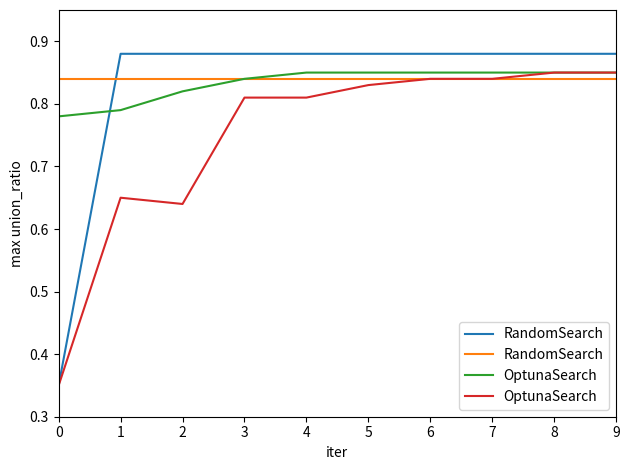

True or false: RandomSearch has a value of 0.8 at 2.

True